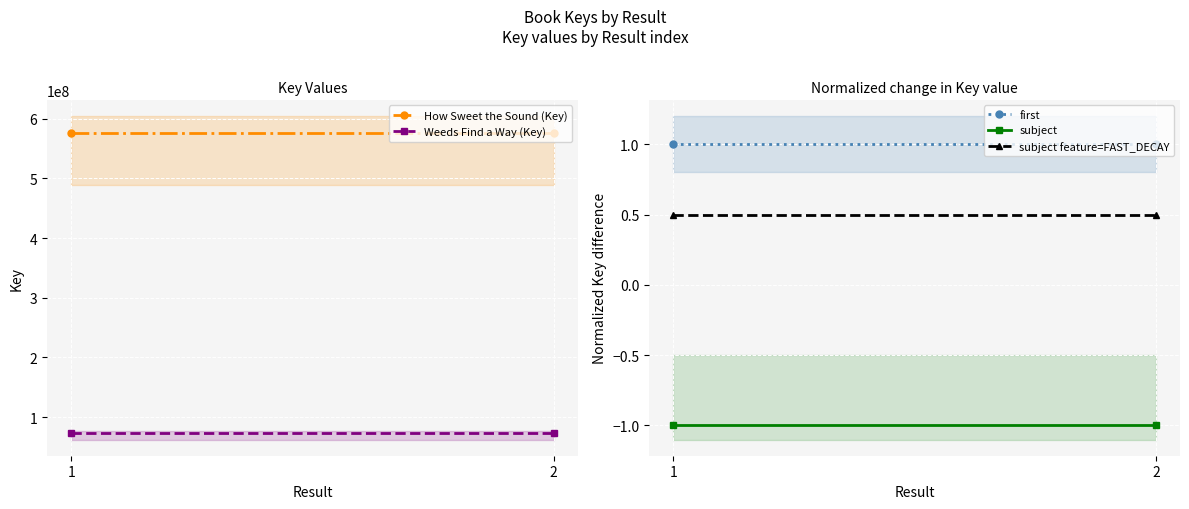

Read the first value at 1.

1.0